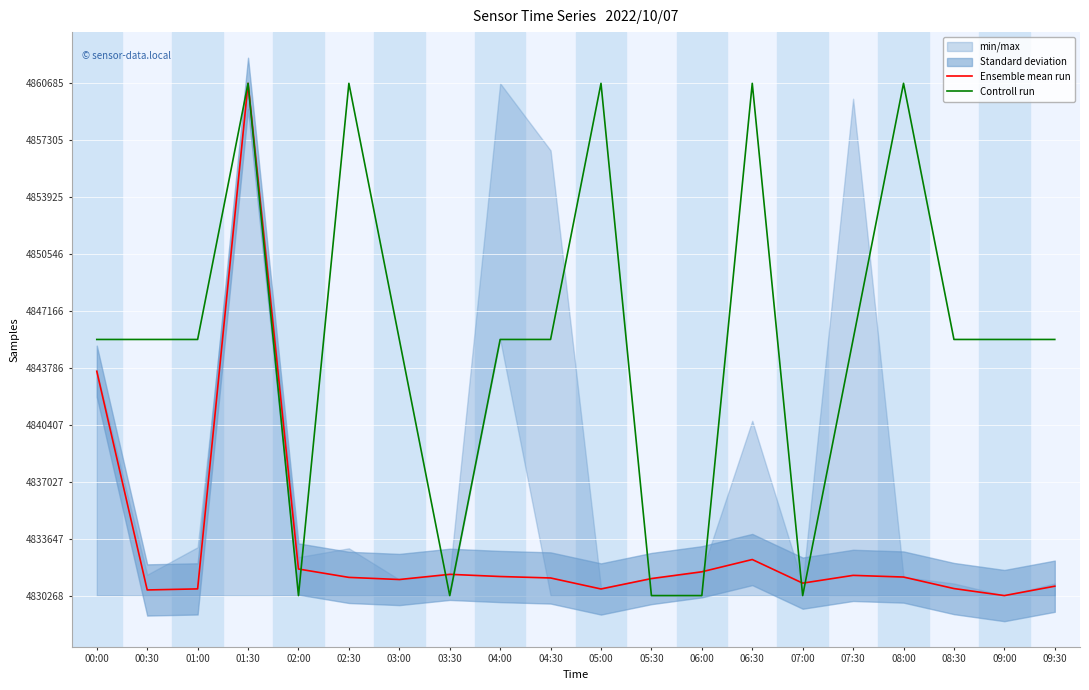

Where is the first local maximum for Ensemble mean run?

01:30